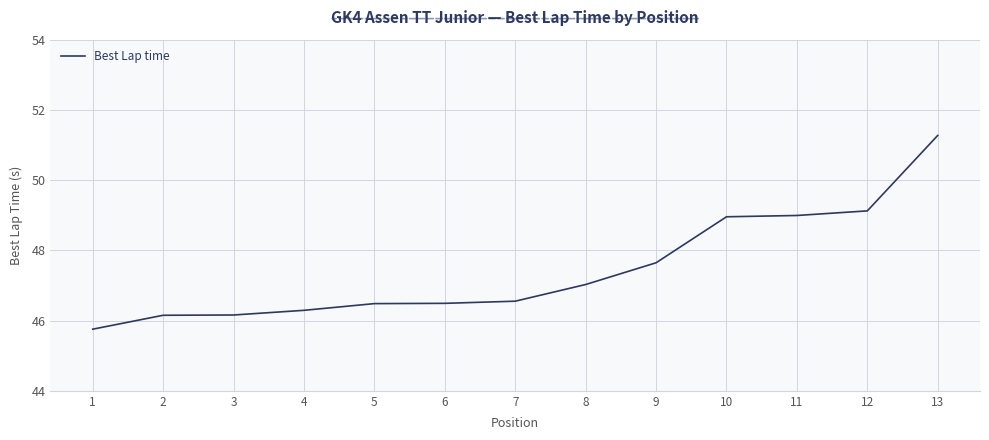

What is the change in value from 8 to 13?

+4.2